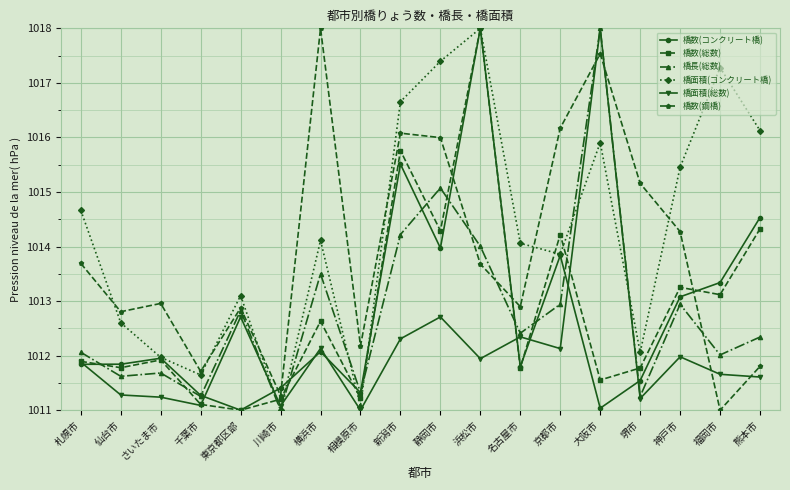

What is the label of the 16th point from the left?

神戸市